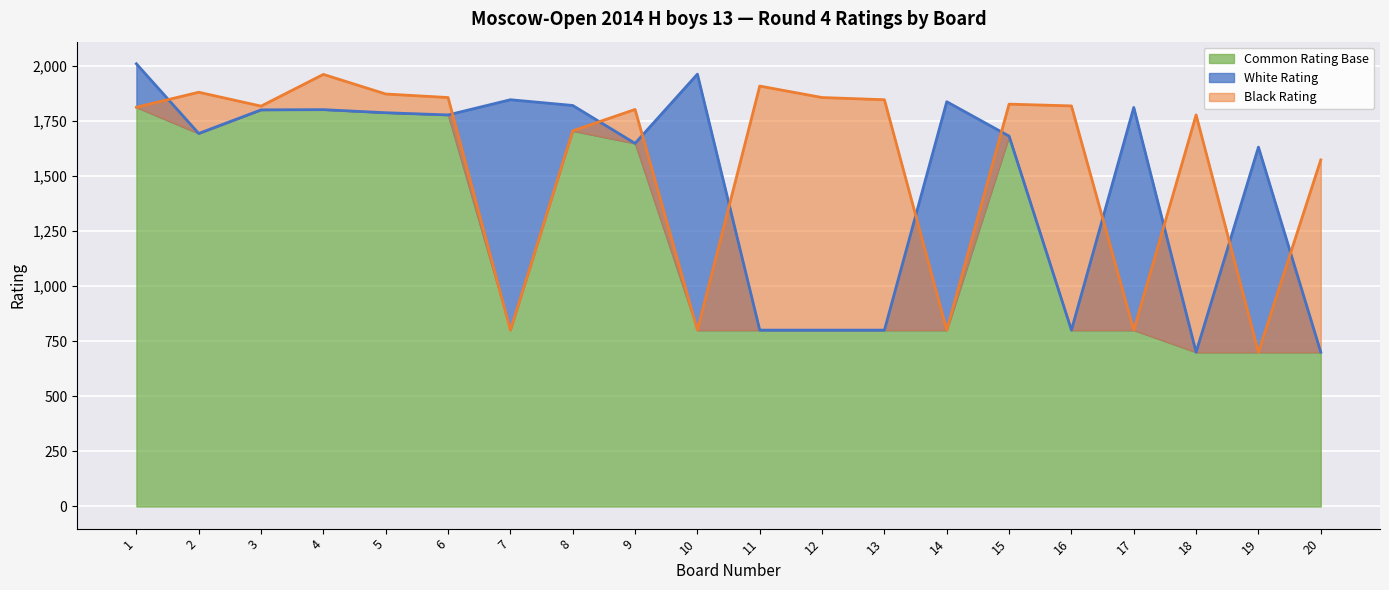

Which series has the largest range (max minus min)?

White Rating